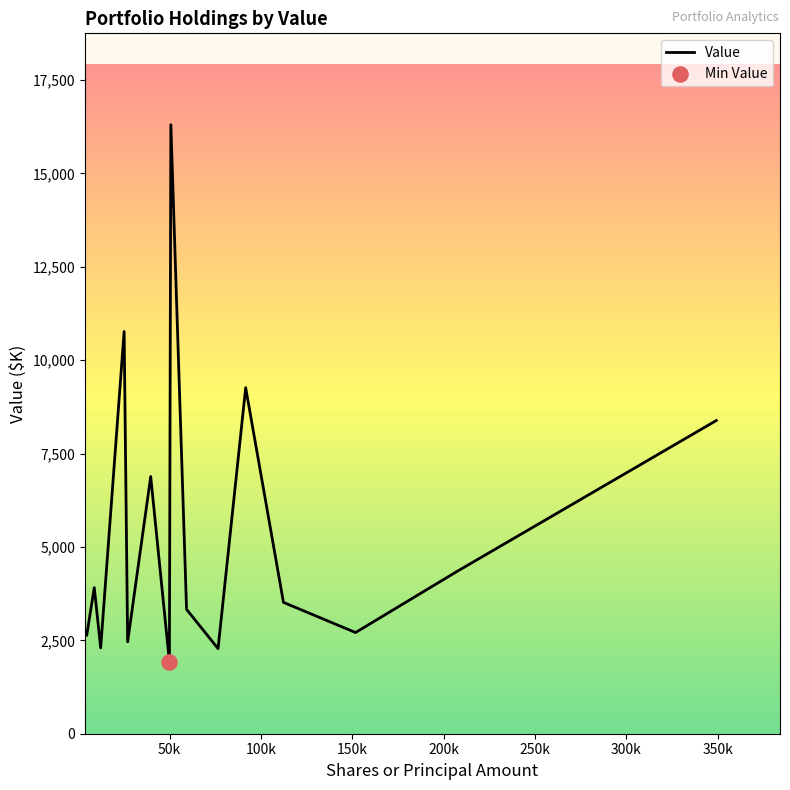

What is the greatest value displayed?

16304